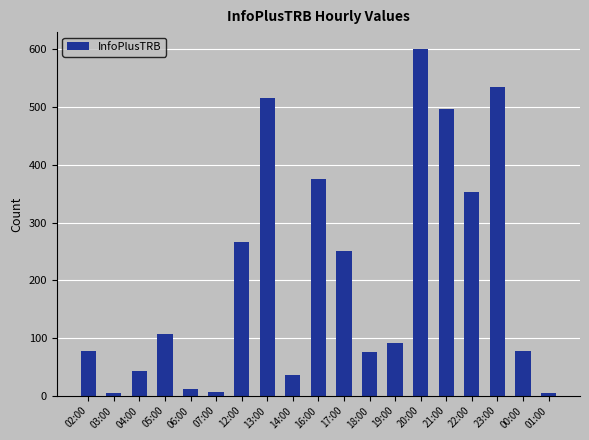

What is the sum of all values?

3923